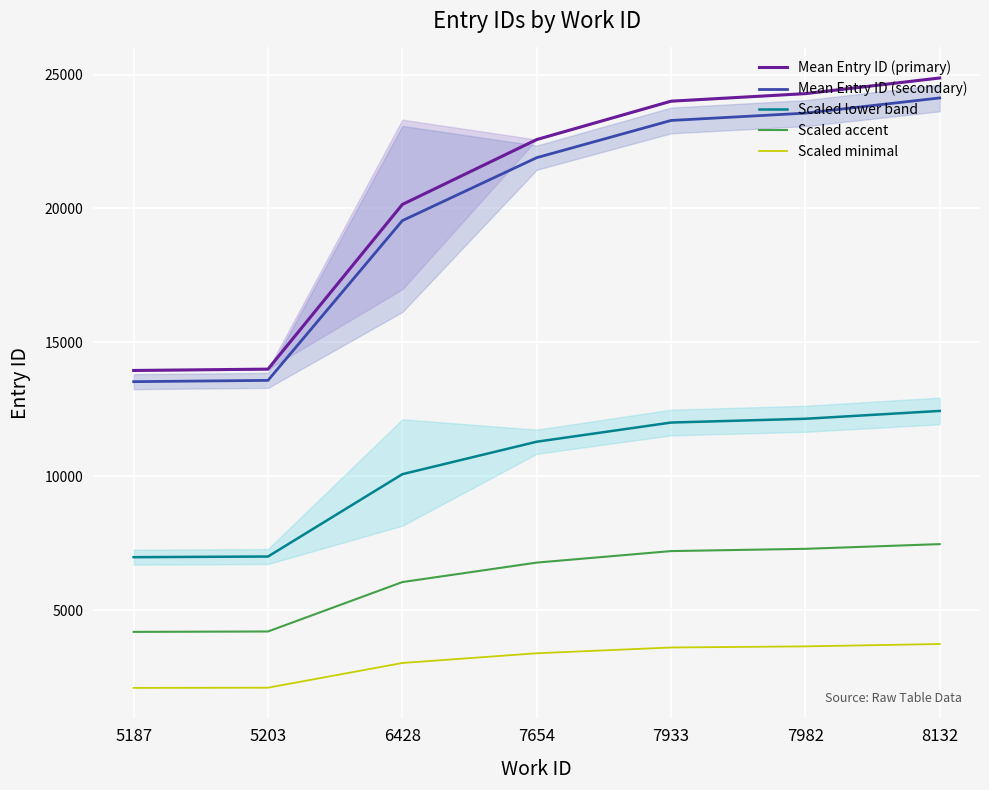

What is the difference between the highest and lowest values at 7982?

20644.8